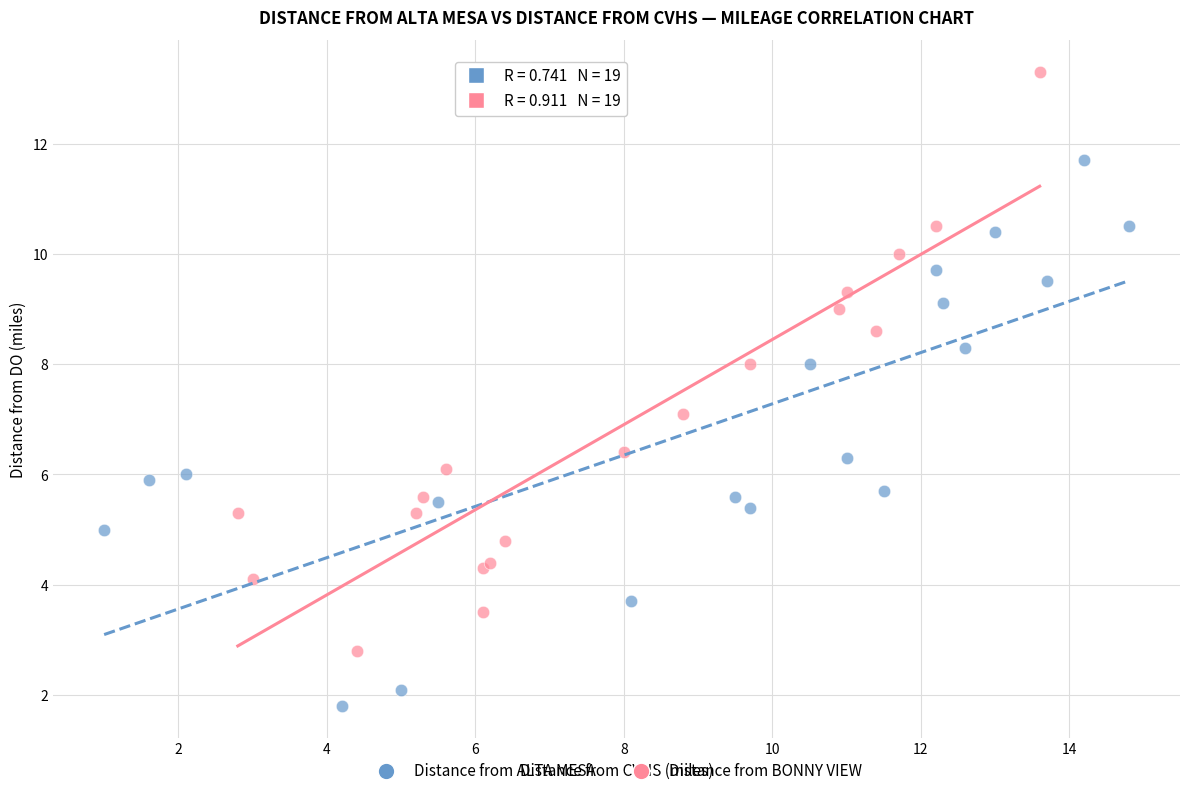

Which series reaches the minimum Y coordinate?

Distance from ALTA MESA